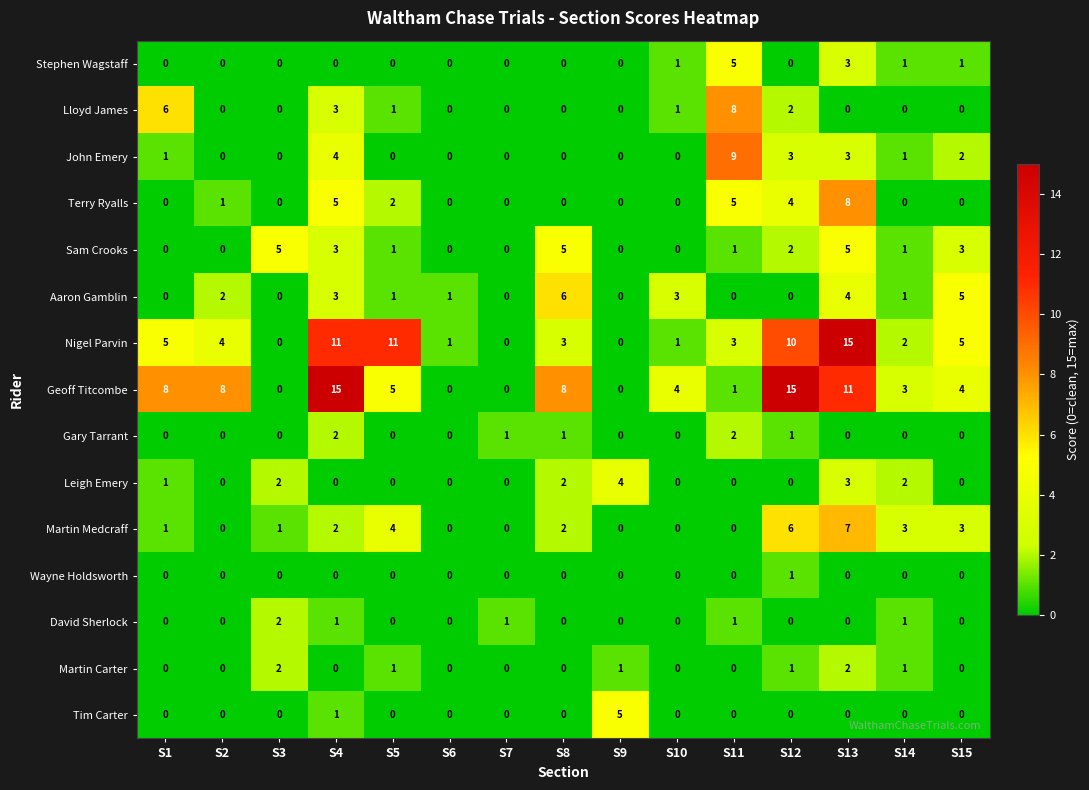

True or false: Aaron Gamblin has a value of -3 at S11.

False